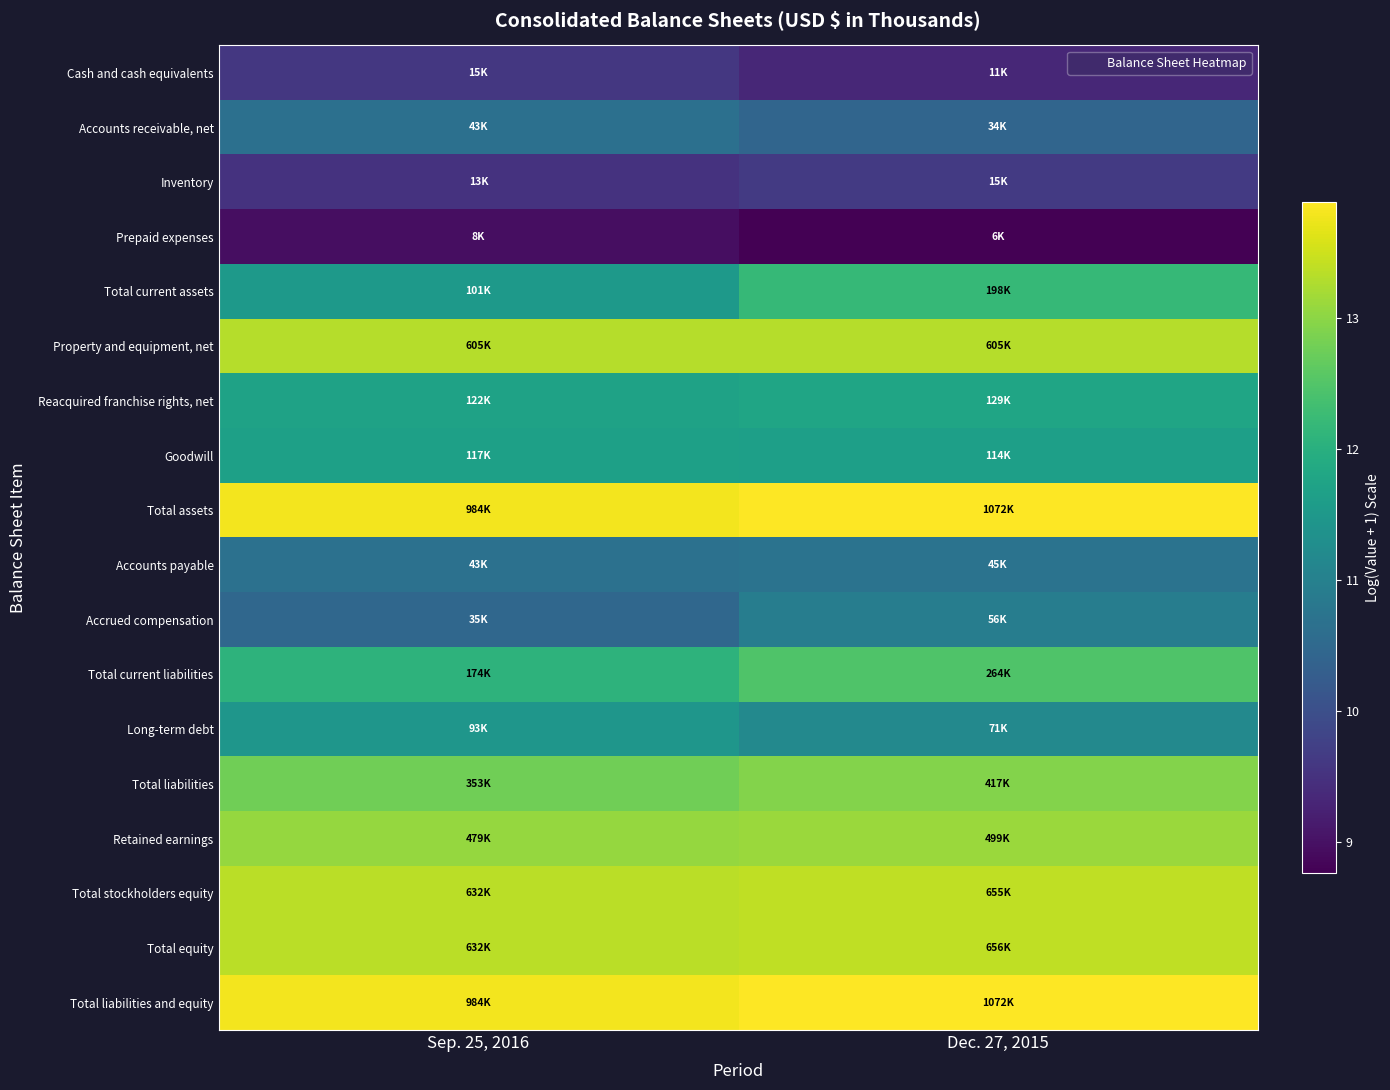

At Dec. 27, 2015, list the series in order from largest to smallest.

Total assets, Total liabilities and equity, Total equity, Total stockholders equity, Property and equipment, net, Retained earnings, Total liabilities, Total current liabilities, Total current assets, Reacquired franchise rights, net, Goodwill, Long-term debt, Accrued compensation, Accounts payable, Accounts receivable, net, Inventory, Cash and cash equivalents, Prepaid expenses